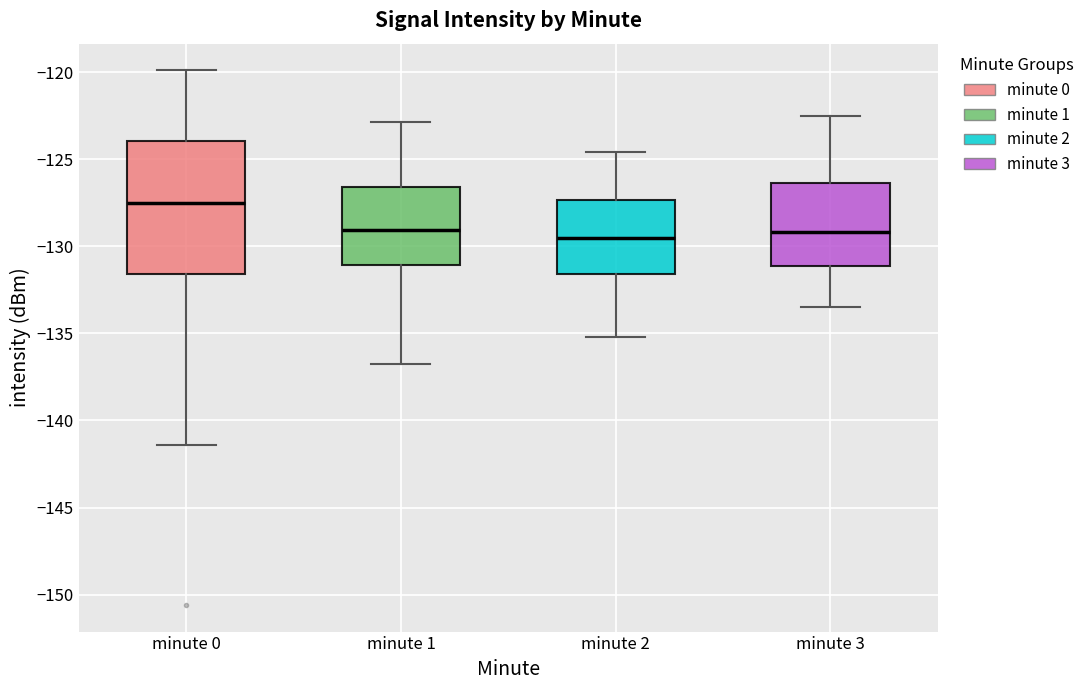

Which box is the tallest, from its lower edge to its upper edge?

minute 0